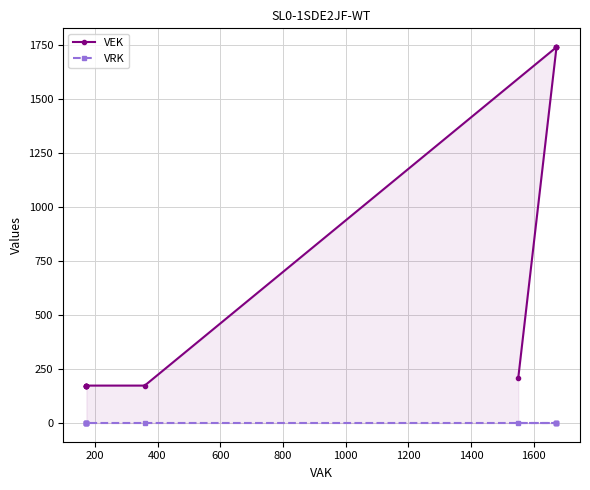

Rank the series by their maximum value, from highest to lowest.

VEK, VRK